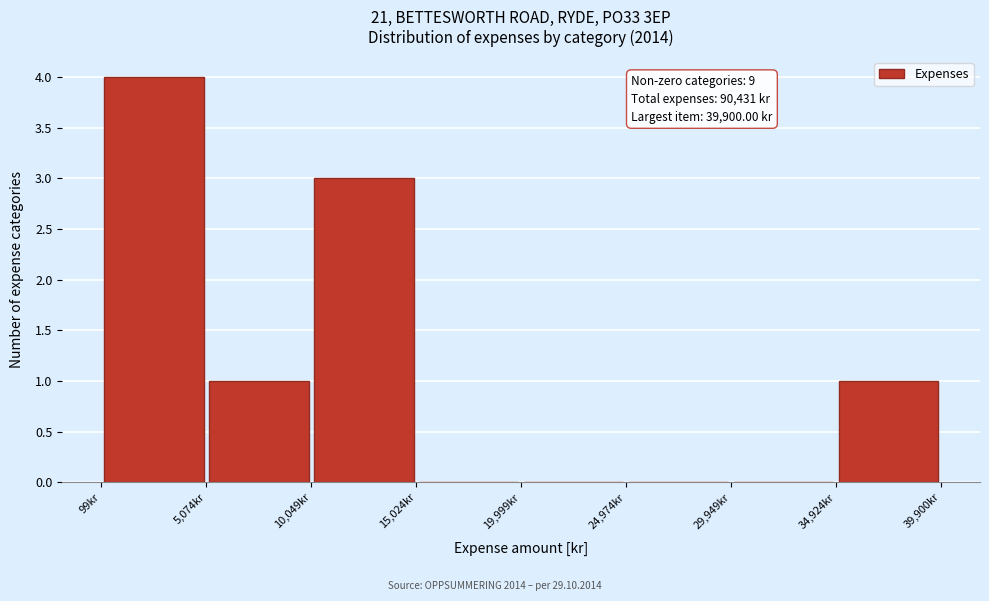

Which range on the x-axis has the tallest bar?

0 to 5000